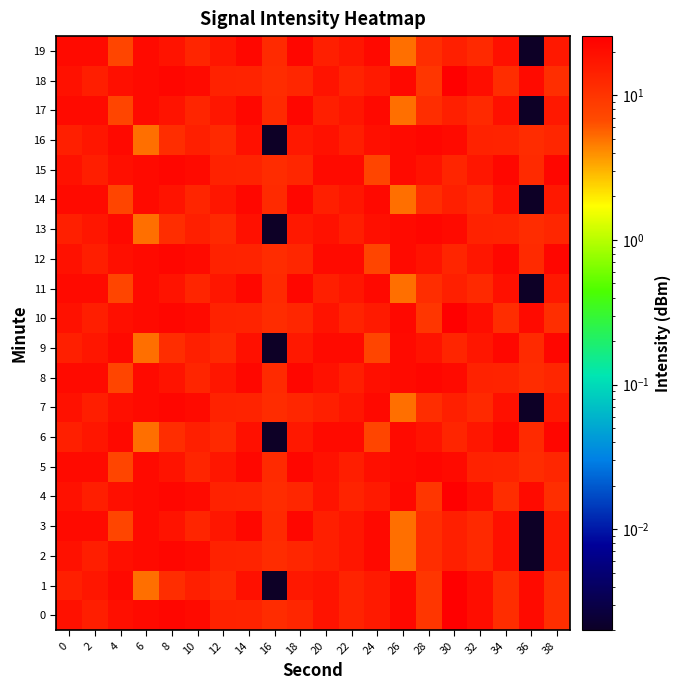

At 6, list the series in order from largest to smallest.

0, 2, 4, 7, 10, 12, 15, 18, 3, 5, 8, 11, 14, 17, 19, 1, 6, 9, 13, 16